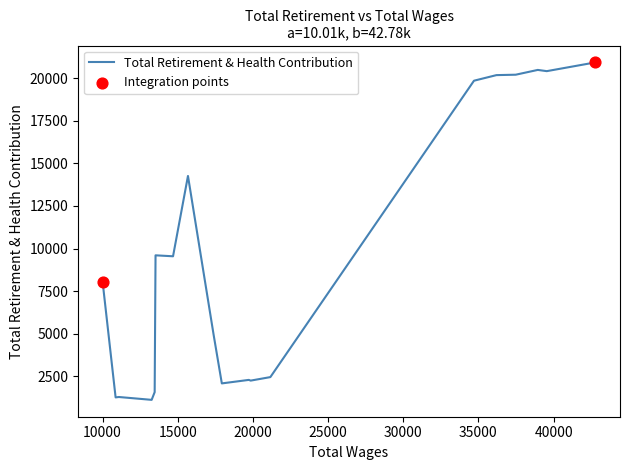

What is the smallest value displayed?

1119